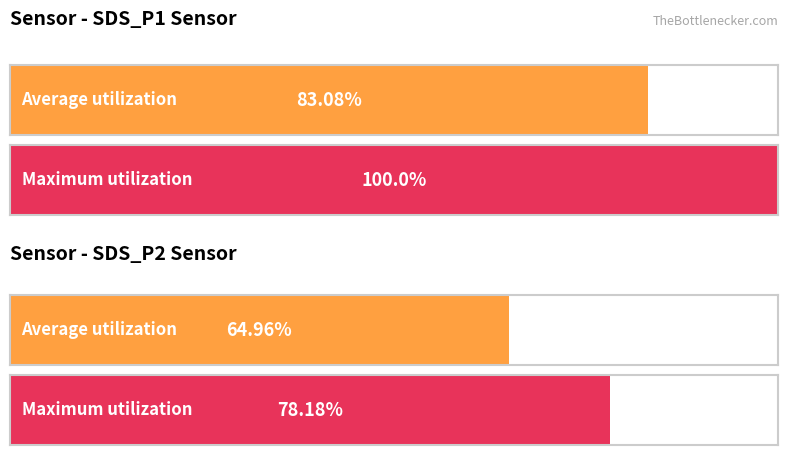

Rank the series by their average value, from lowest to highest.

SDS_P2, SDS_P1